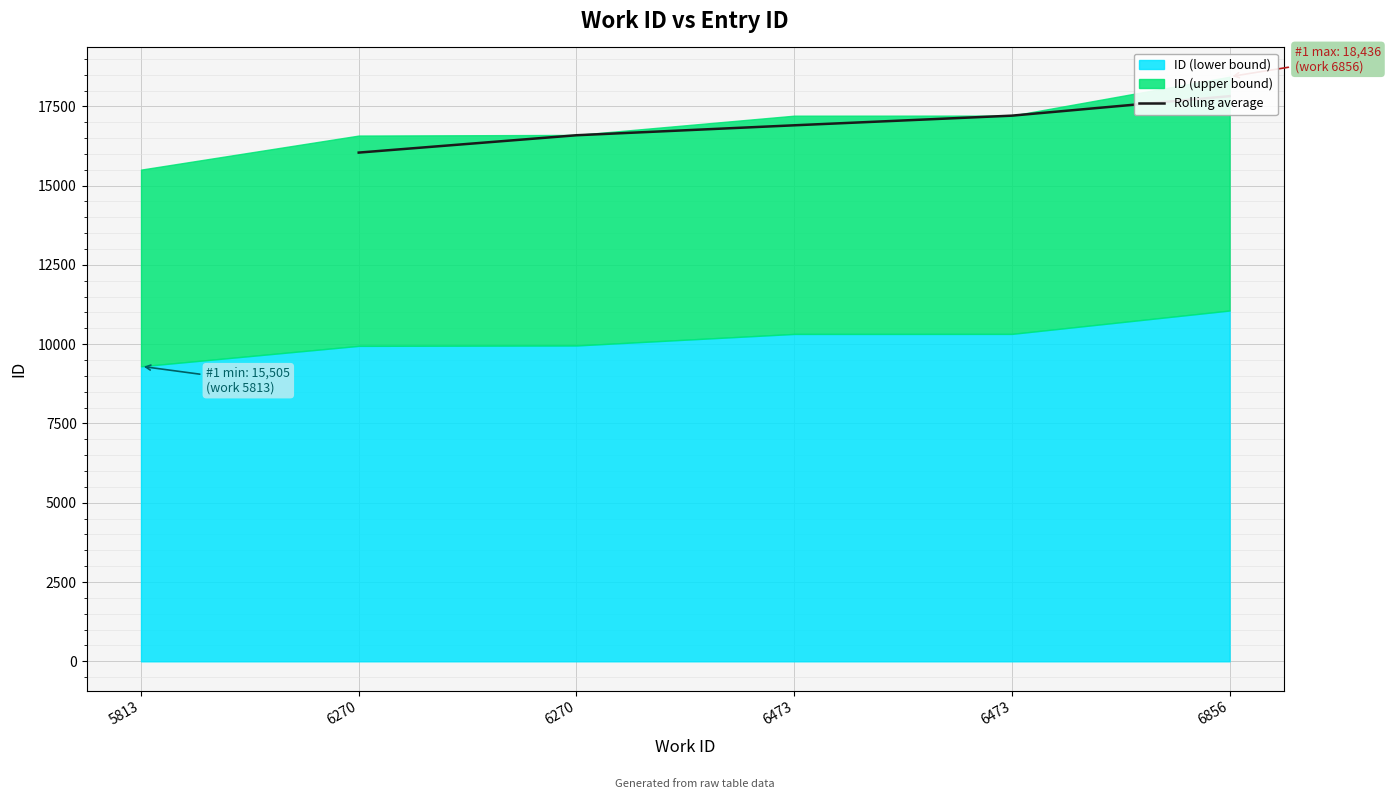

At which category does the chart reach its minimum across all series?

6270